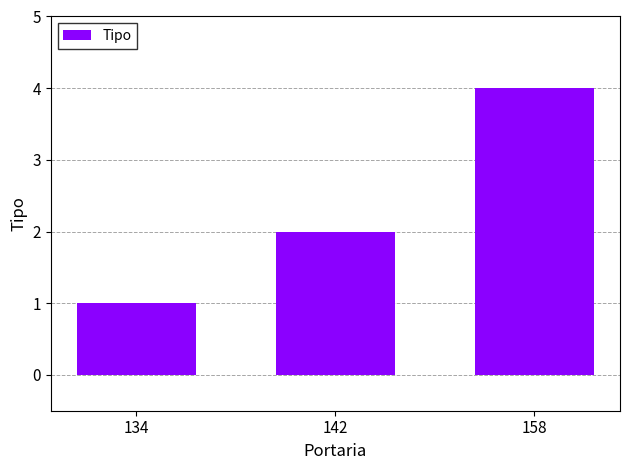

Reading left to right, list all the values displayed in this chart.

1	2	4